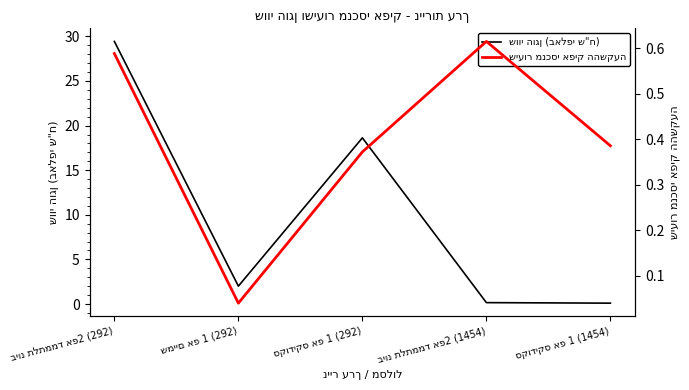

What is the maximum value for שיעור מנכסי אפיק ההשקעה?

0.6